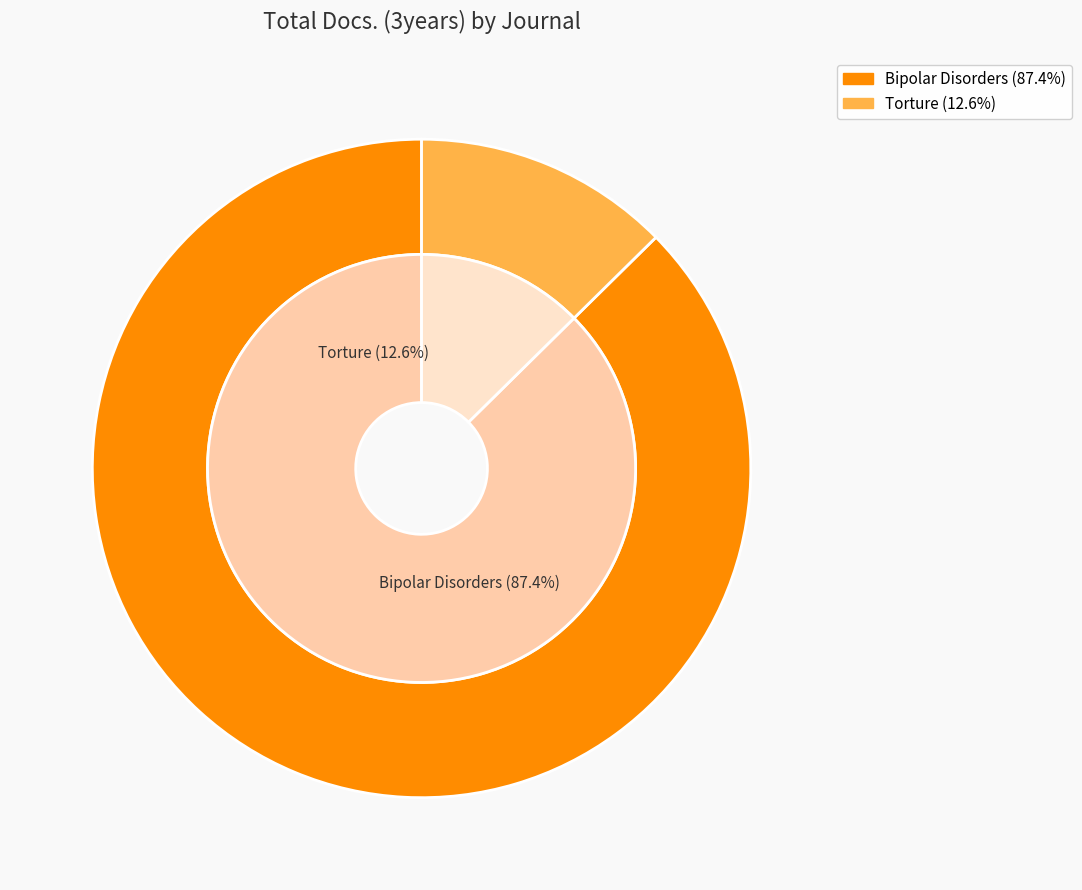

Is it true that Bipolar Disorders is 73% of the pie?

False